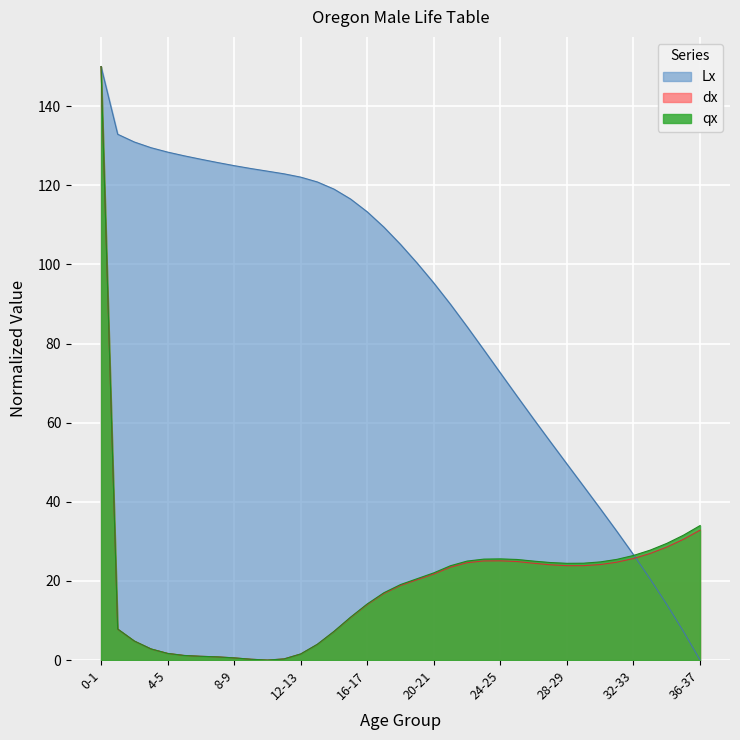

Reading left to right, list all the values displayed in this chart.

qx: 150.0	7.9	4.8	2.8	1.7	1.2	1.0	0.8	0.6	0.2	0.0	0.3	1.5	4.0	7.3	10.9	14.2	17.0	19.1	20.6	22.1	23.8	25.0	25.5	25.6	25.4	25.0	24.7	24.5	24.5	24.8	25.5	26.4	27.8	29.5	31.6	34.0
dx: 150.0	7.8	4.8	2.8	1.7	1.2	1.0	0.8	0.6	0.2	0.0	0.3	1.5	4.0	7.2	10.8	14.1	16.8	18.9	20.3	21.7	23.5	24.6	25.1	25.1	24.9	24.5	24.1	23.9	23.9	24.1	24.7	25.7	26.9	28.6	30.5	32.8
Lx: 150.0	132.9	130.9	129.5	128.4	127.4	126.6	125.7	125.0	124.2	123.6	122.9	122.1	120.8	119.0	116.5	113.3	109.4	105.0	100.3	95.3	89.9	84.3	78.4	72.6	66.7	60.9	55.2	49.5	43.9	38.3	32.5	26.6	20.5	14.1	7.3	0.0